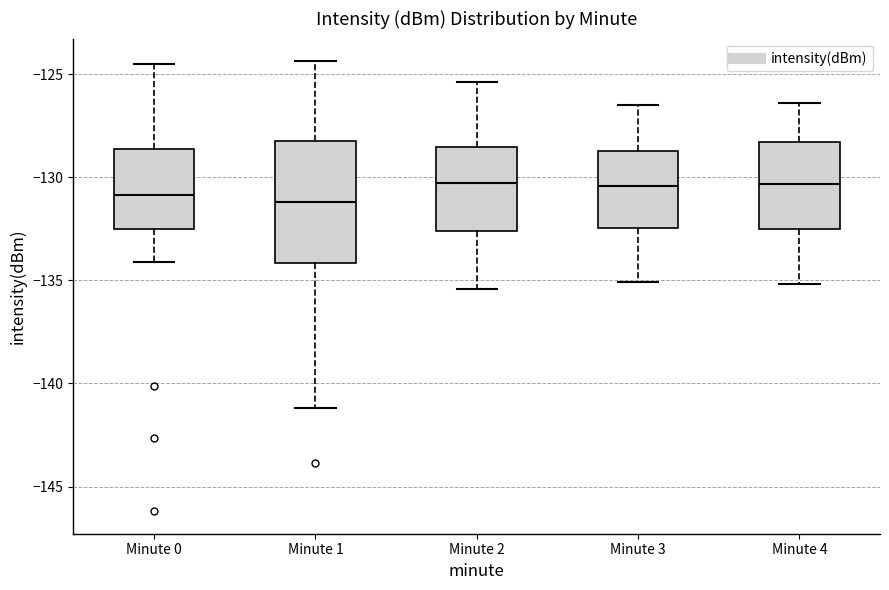

Reading left to right, read every box against the y-axis: the position of its median line, the range the box covers, and the ends of its whiskers. The values are not printed on the chart, so give them approximately, as read against the axis.

Minute 0: median -131.0, box -132.5 to -128.5, whiskers -134.0 to -124.5
Minute 1: median -131.0, box -134.0 to -128.0, whiskers -141.0 to -124.5
Minute 2: median -130.5, box -132.5 to -128.5, whiskers -135.5 to -125.5
Minute 3: median -130.5, box -132.5 to -128.5, whiskers -135.0 to -126.5
Minute 4: median -130.5, box -132.5 to -128.5, whiskers -135.0 to -126.5